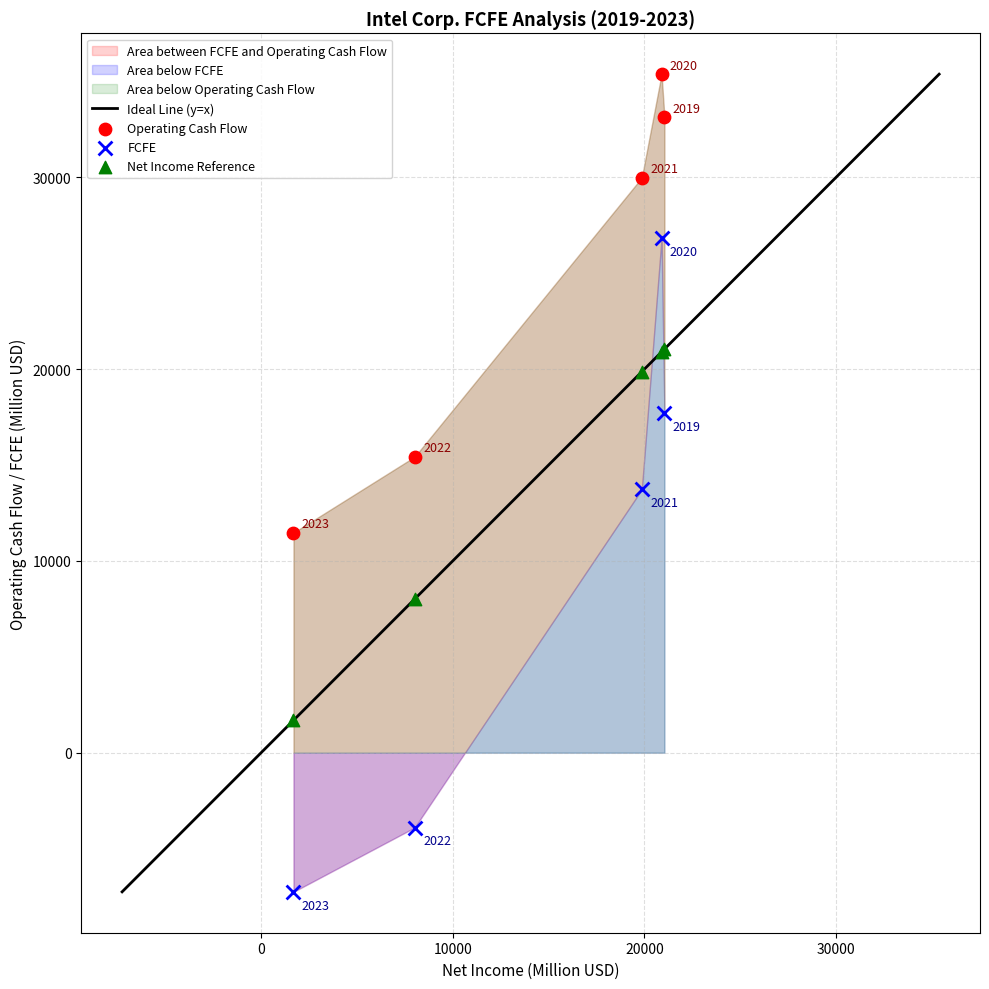

Which series has the widest spread of Y values?

FCFE